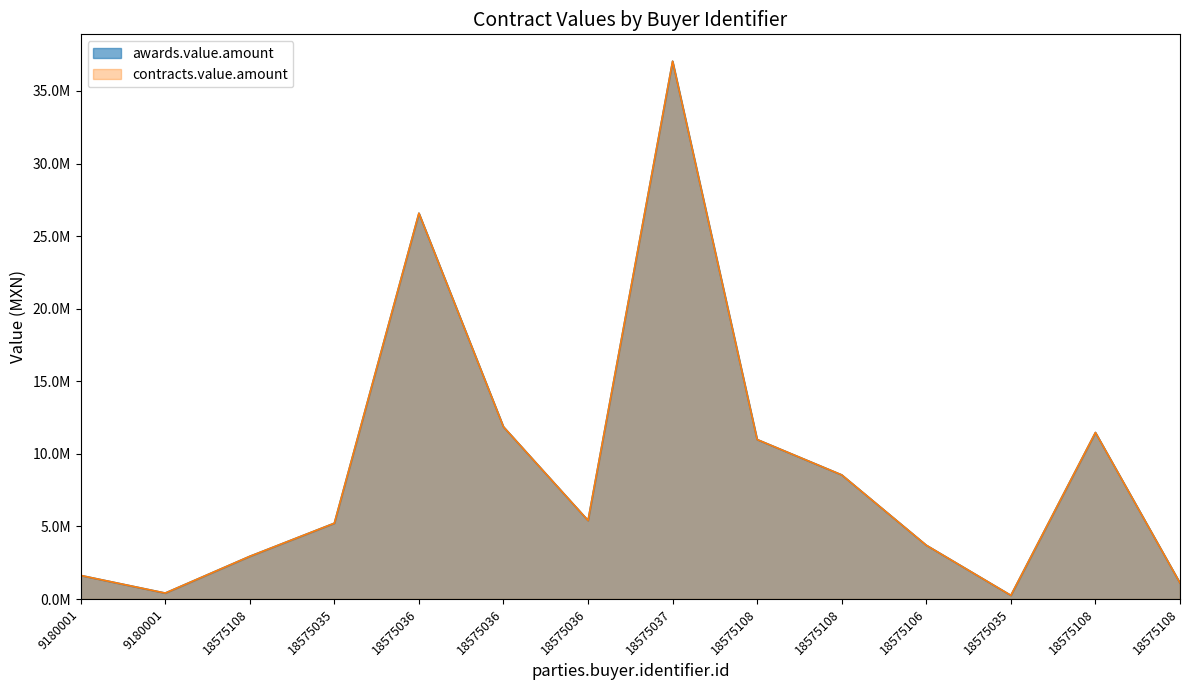

True or false: awards.value.amount and contracts.value.amount intersect in this chart.

False